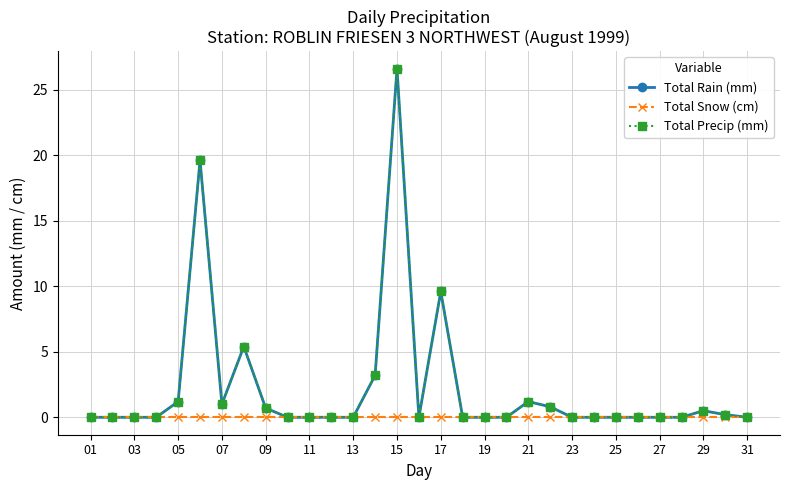

Does the chart have visible grid lines?

Yes